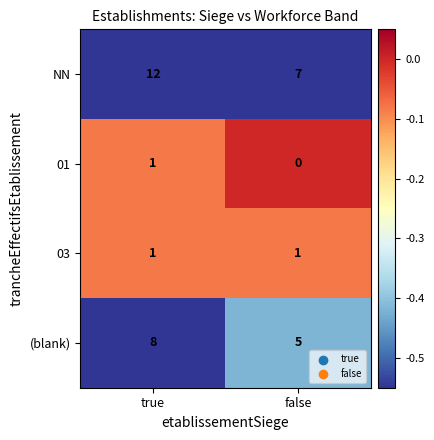

Is it true that 01 equals 1 at true?

True